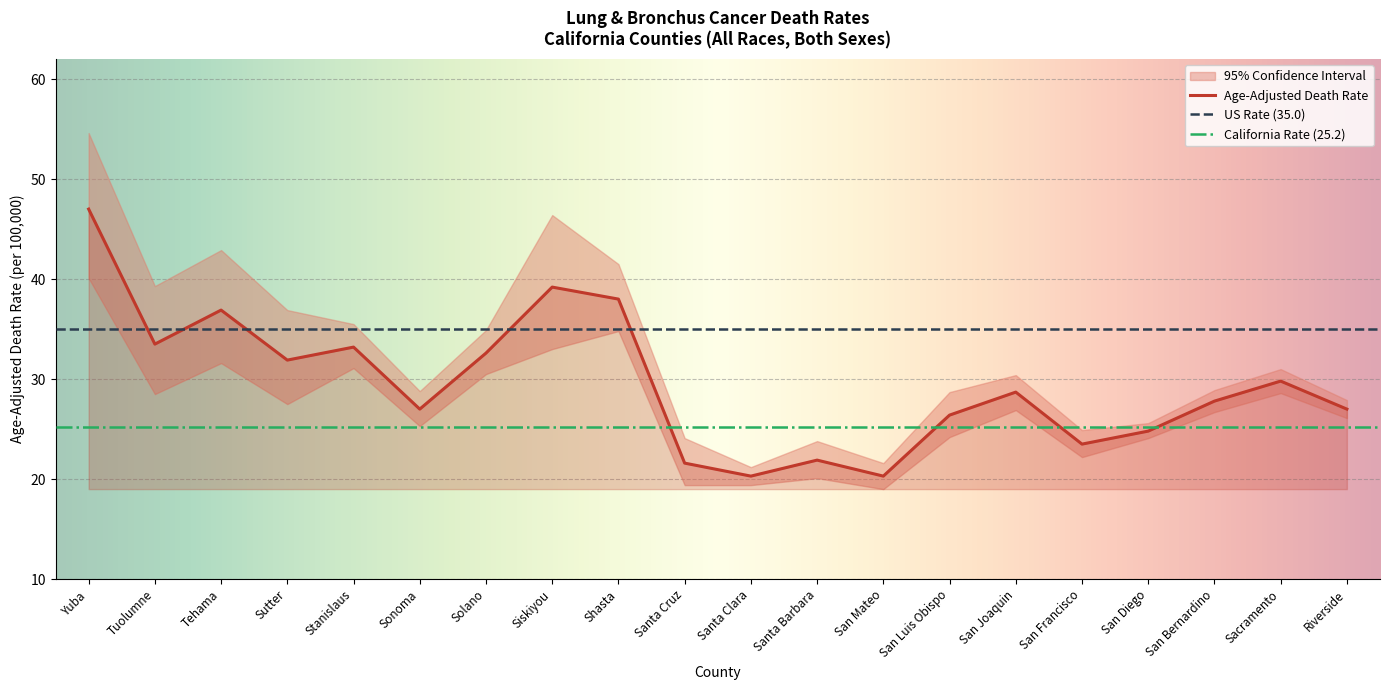

True or false: Lower 95% CI and Upper 95% CI intersect in this chart.

False